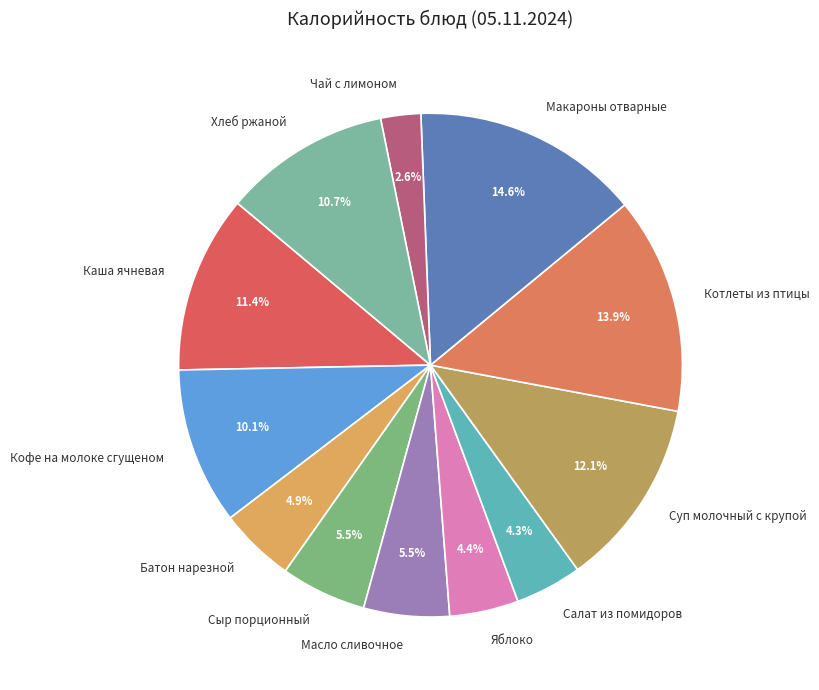

To the nearest percent, what is the difference between the Сыр порционный and Салат из помидоров slice percentages?

1%